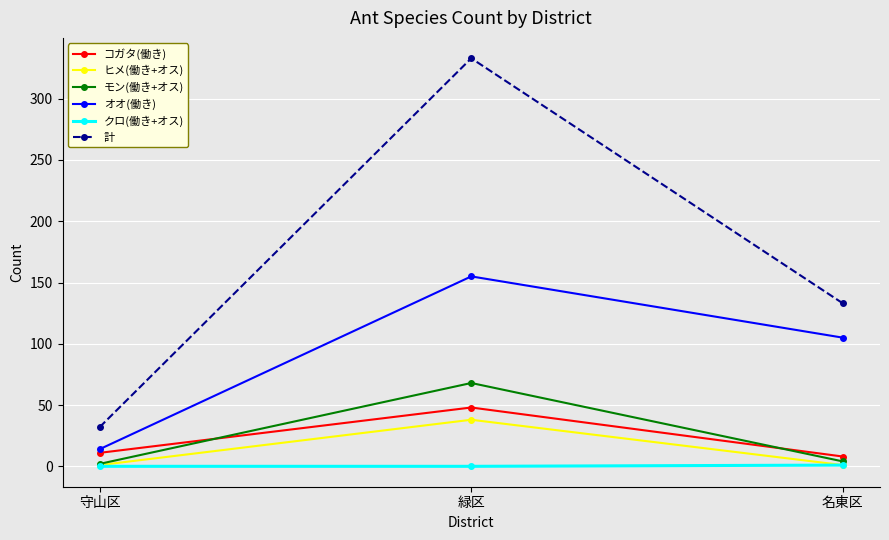

How many lines are shown in the chart?

6